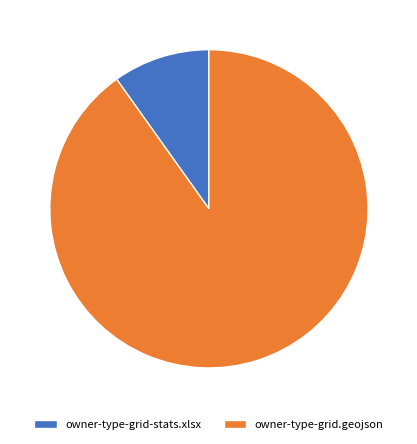

Does any single category account for the majority?

Yes